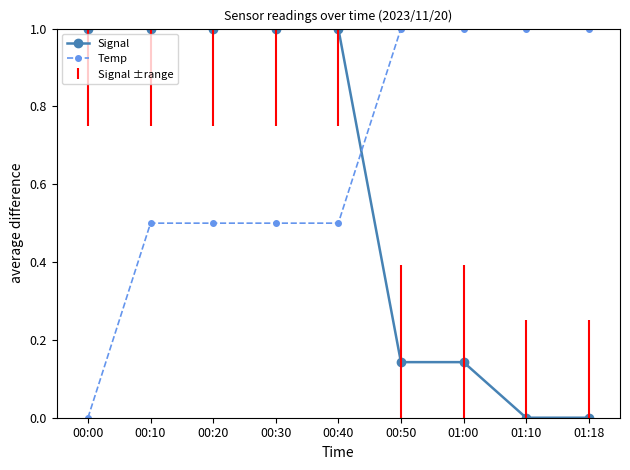

Between which two adjacent categories do Signal and Temp first intersect?

00:40 and 00:50